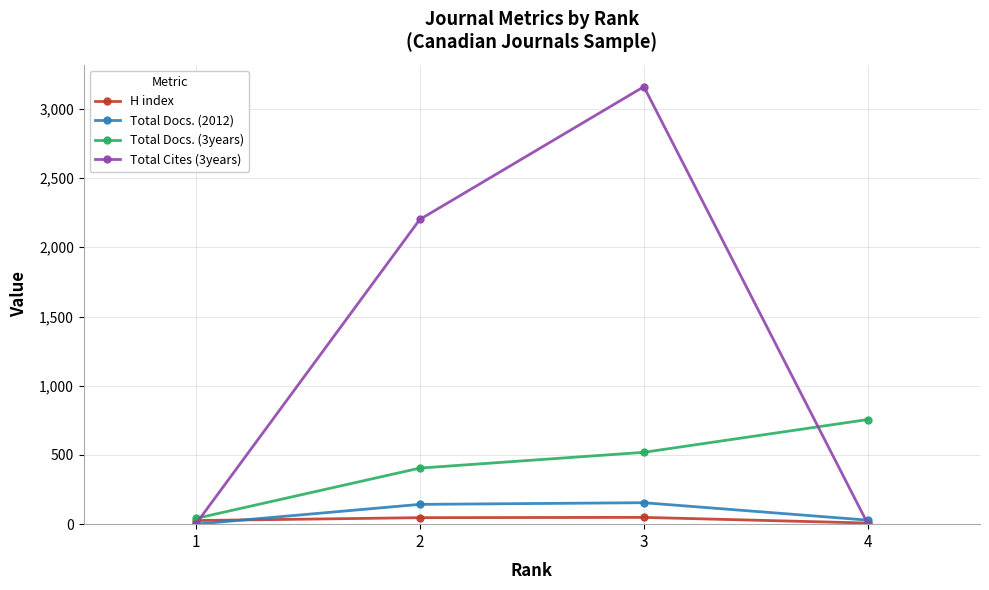

What is the difference between the maximum and minimum values in the Total Docs. (3years) series?

715